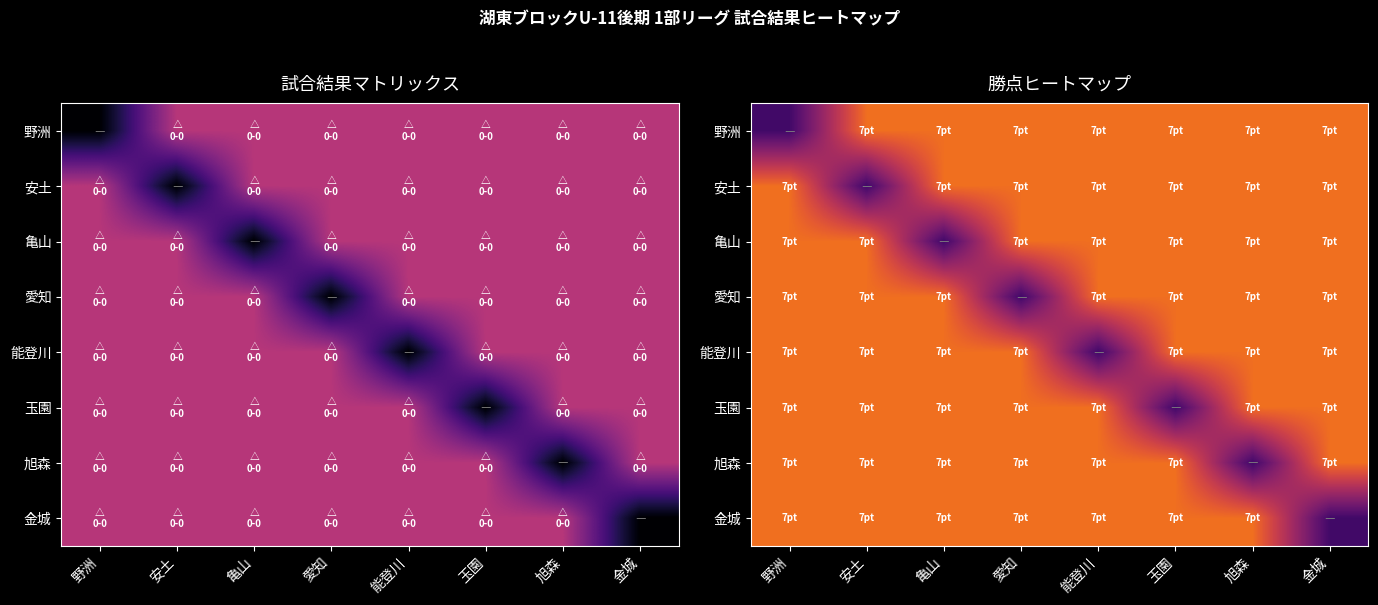

True or false: 野洲 has a value of 0.3 at 愛知.

False